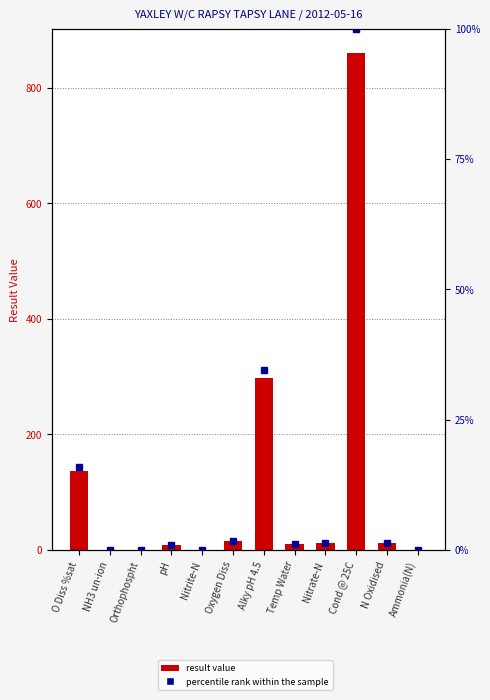

Which series has the widest spread of values?

result value